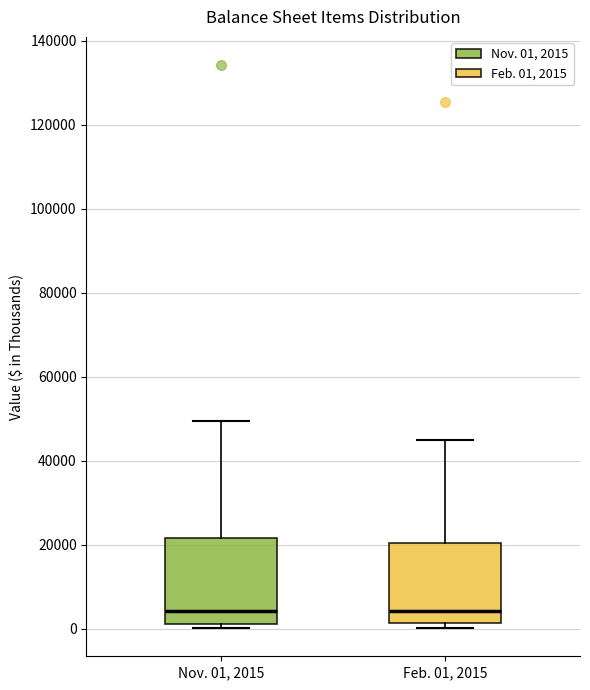

Reading left to right, read every box against the y-axis: the position of its median line, the range the box covers, and the ends of its whiskers. The values are not printed on the chart, so give them approximately, as read against the axis.

Nov. 01, 2015: median 4000, box 2000 to 22000, whiskers 0 to 50000
Feb. 01, 2015: median 4000, box 2000 to 20000, whiskers 0 to 44000